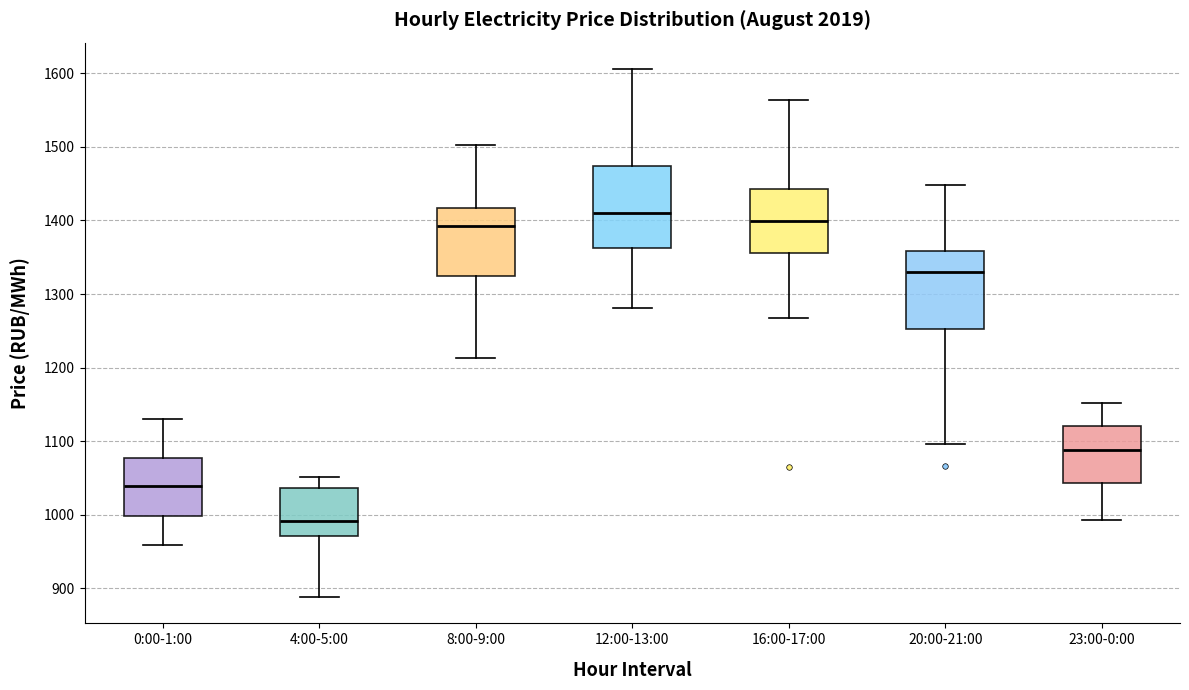

Reading left to right, transcribe this box plot: for each box, give where its median line is, the range the box spans, and where its two whiskers end, as read against the y-axis. The values are not printed on the chart, so give them approximately, as read against the axis.

0:00-1:00: median 1040, box 1000 to 1080, whiskers 960 to 1130
4:00-5:00: median 990, box 970 to 1040, whiskers 890 to 1050
8:00-9:00: median 1390, box 1320 to 1420, whiskers 1210 to 1500
12:00-13:00: median 1410, box 1360 to 1470, whiskers 1280 to 1610
16:00-17:00: median 1400, box 1360 to 1440, whiskers 1270 to 1560
20:00-21:00: median 1330, box 1250 to 1360, whiskers 1100 to 1450
23:00-0:00: median 1090, box 1040 to 1120, whiskers 990 to 1150